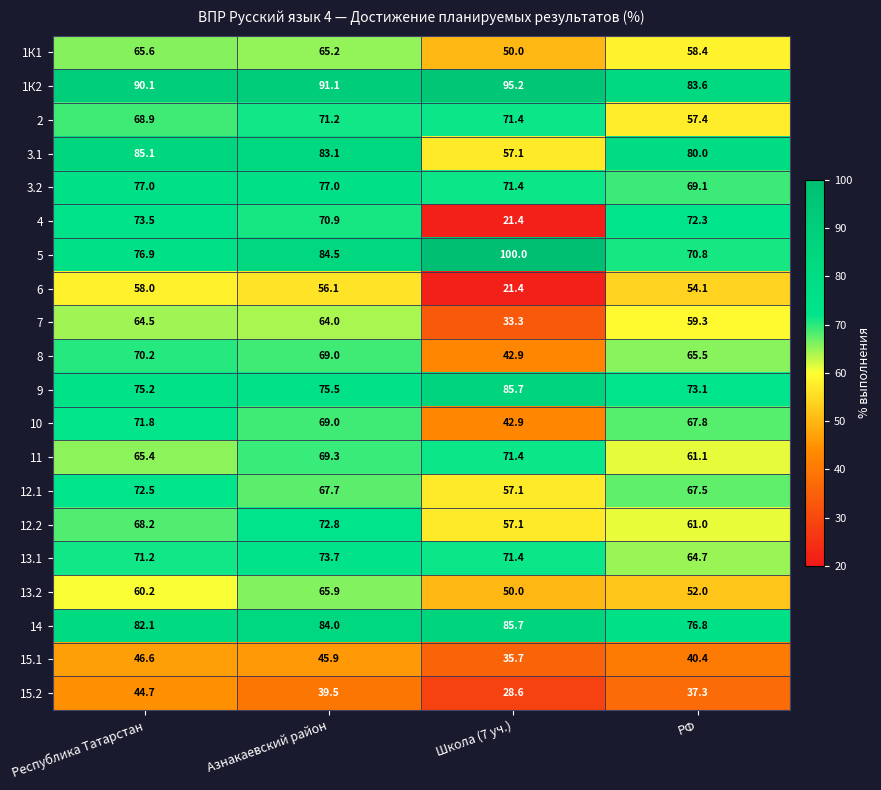

At which label does 13.2 first exceed 60?

Республика Татарстан